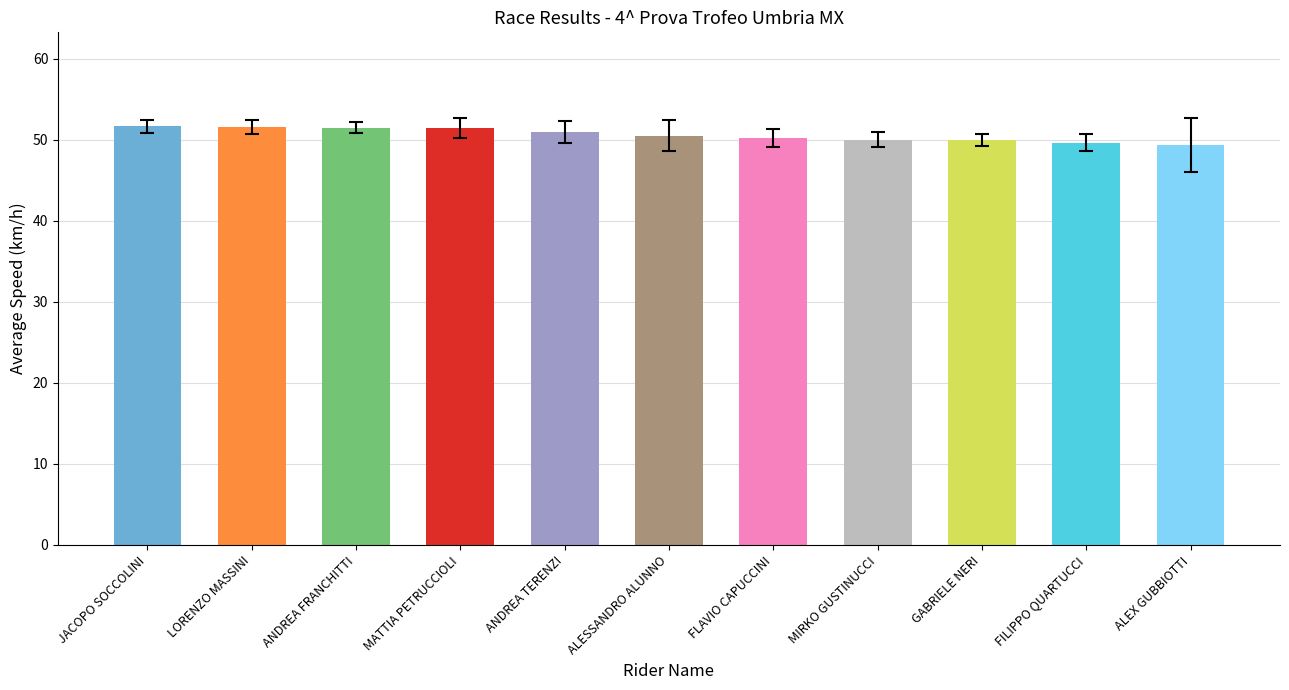

What is the difference between the values at LORENZO MASSINI and JACOPO SOCCOLINI?

0.1